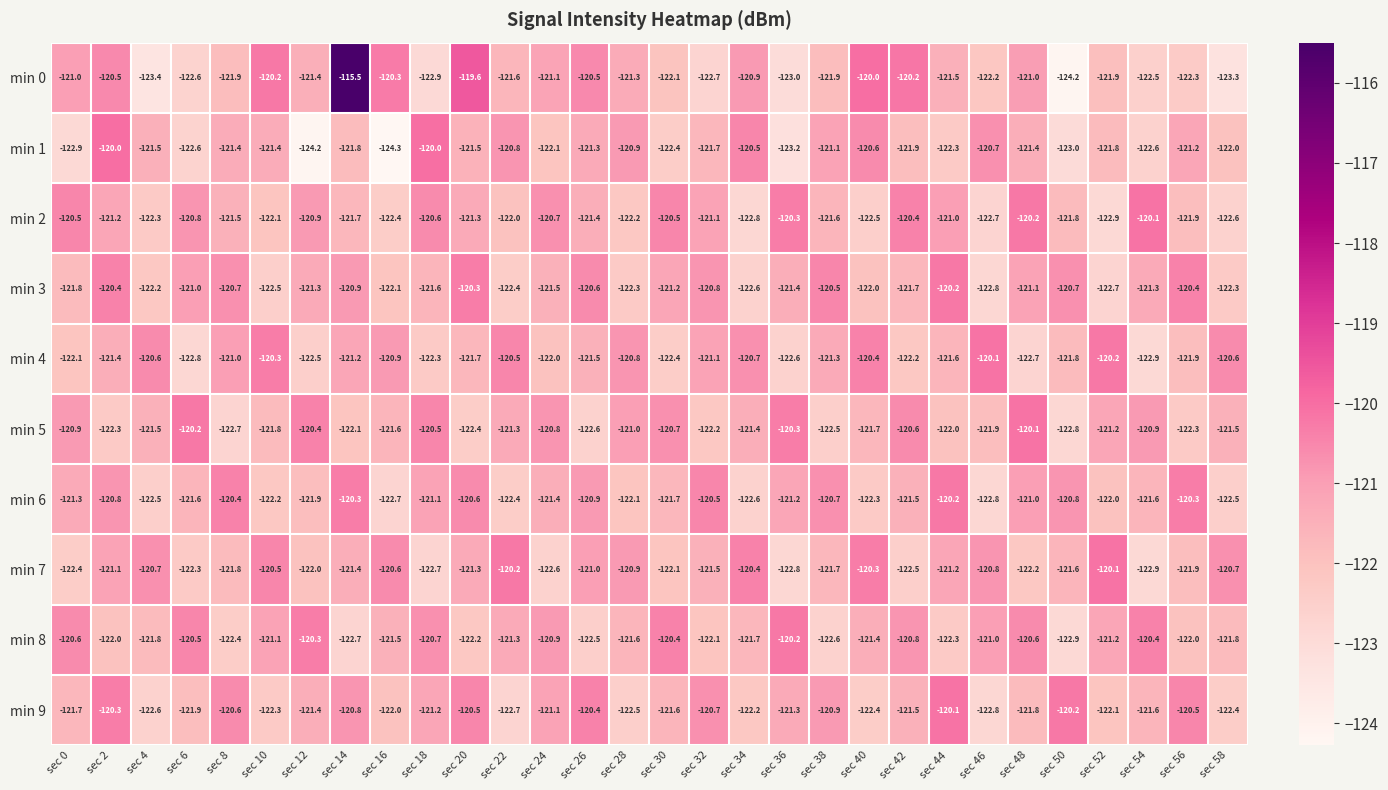

Where is min 7 nearest to the value -121?

sec 26